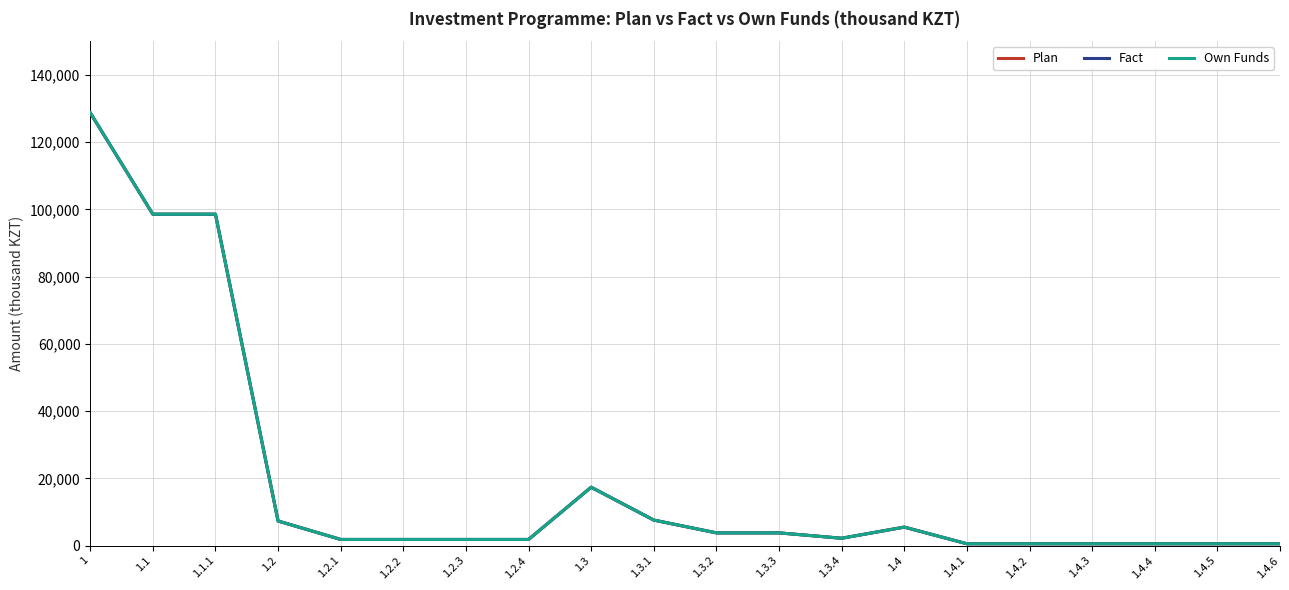

At which category is the sum across all series the highest?

1